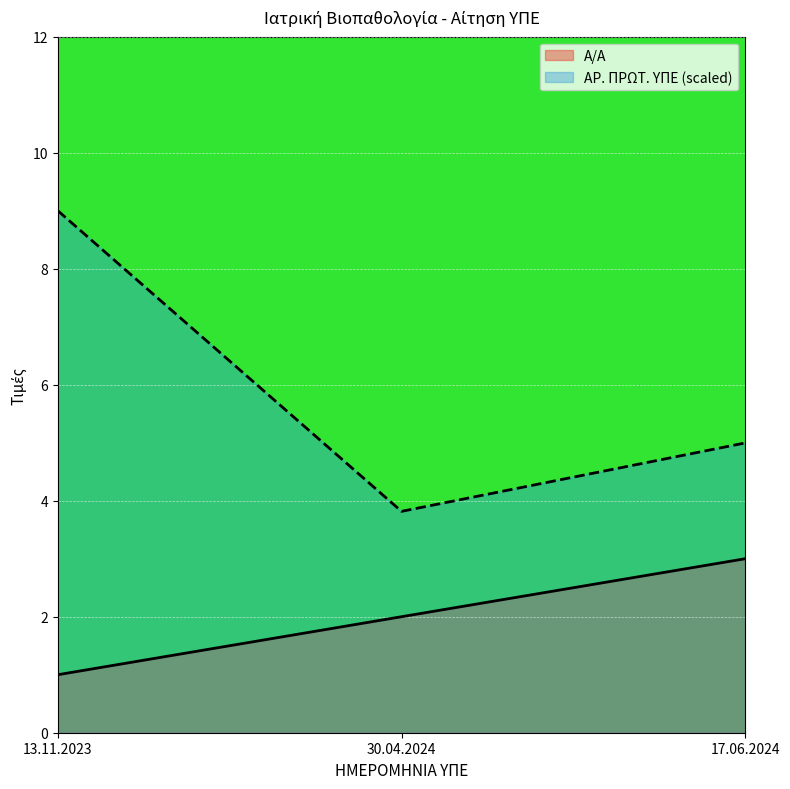

Which series has the widest spread of values?

ΑΡ. ΠΡΩΤ. ΥΠΕ